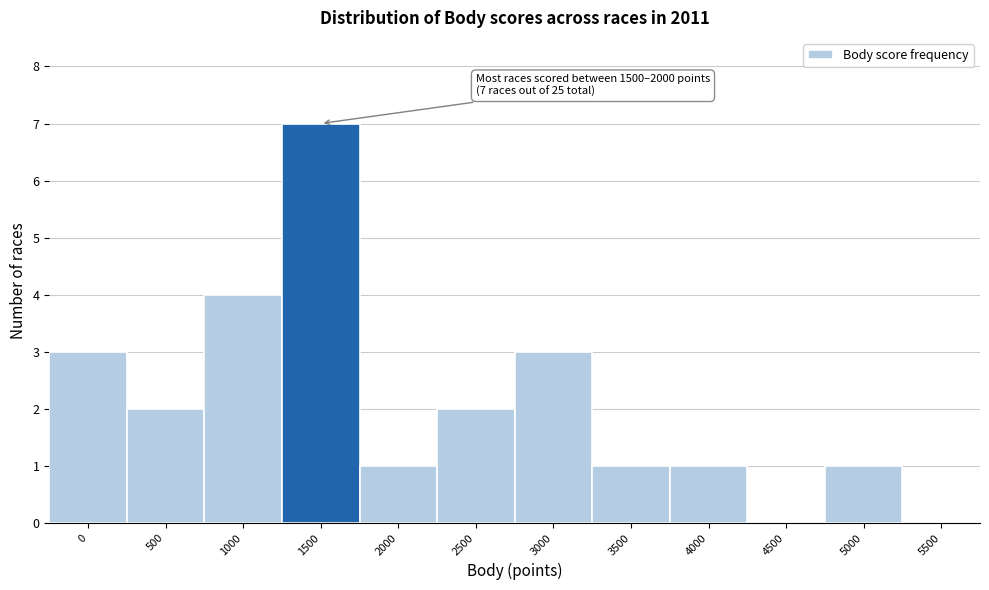

Reading left to right, what are all the values shown in this chart?

0=3	500=2	1000=4	1500=7	2000=1	2500=2	3000=3	3500=1	4000=1	4500=0	5000=1	5500=0